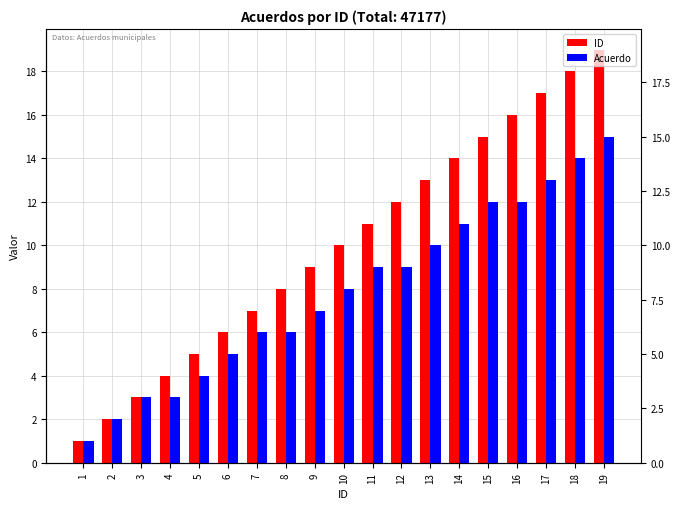

How many data points in Acuerdo are above 8?

9